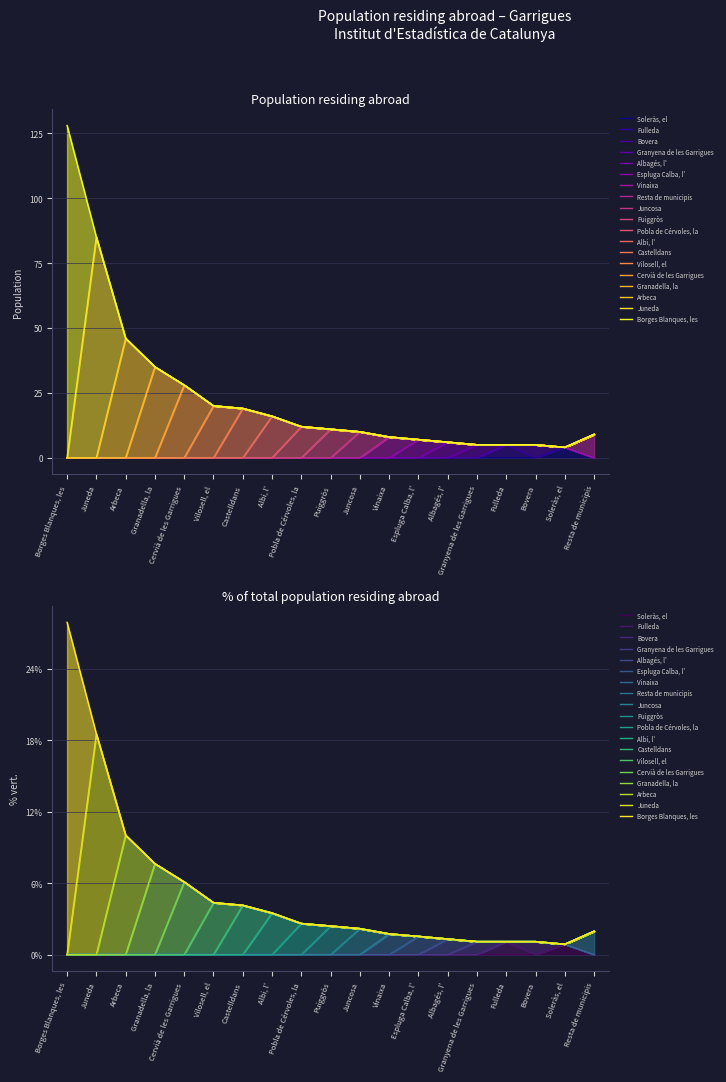

How many lines are shown in the chart?

2